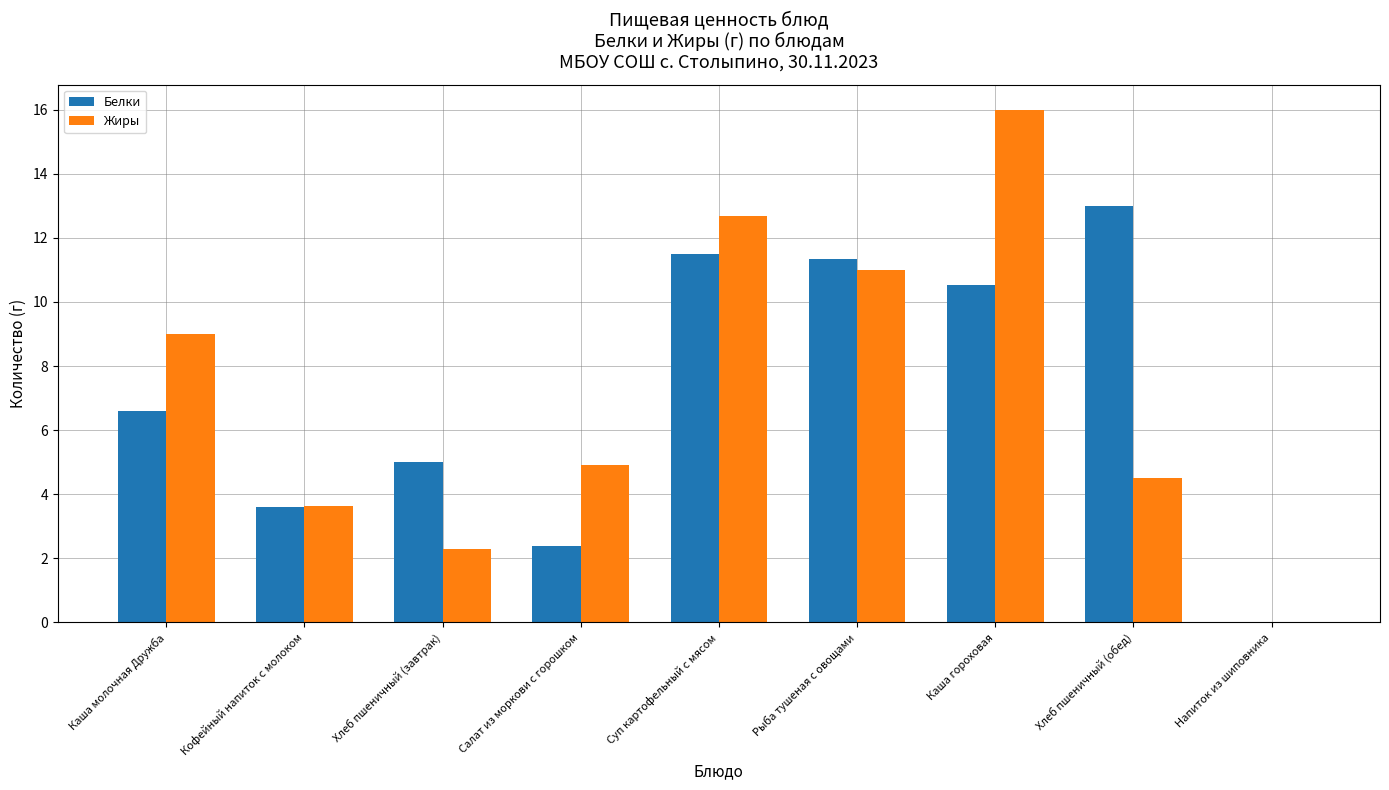

What is the sum of all Белки values?

64.0